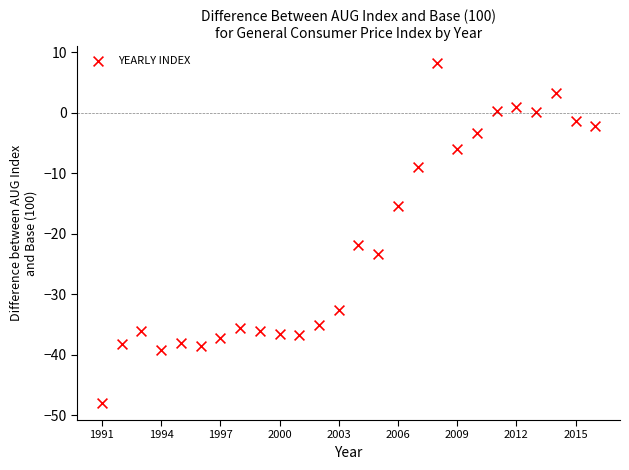

What is the range of Y values (max minus min)?

56.2